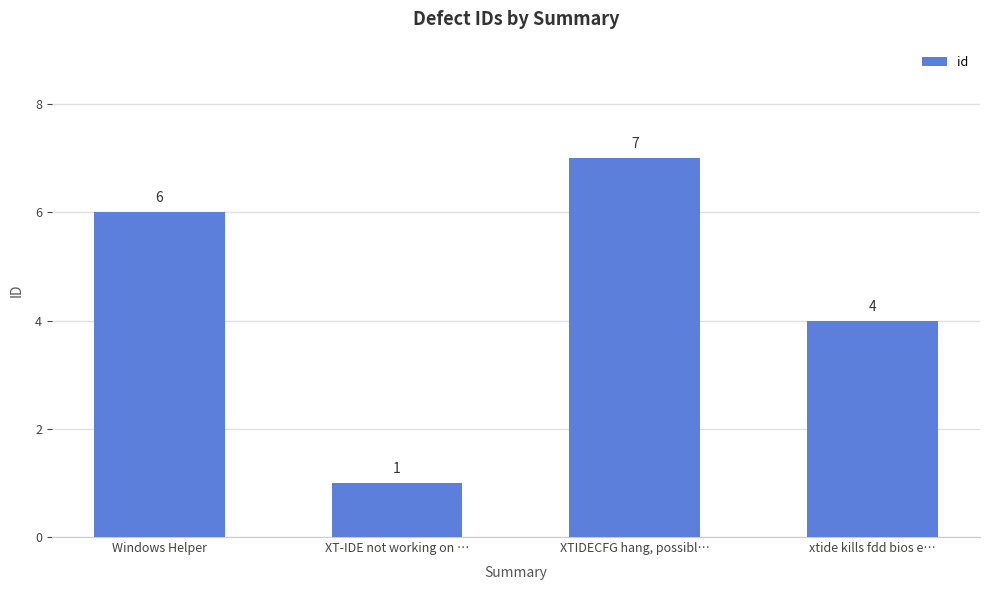

At which category does the chart reach its minimum across all series?

XT-IDE not working on …